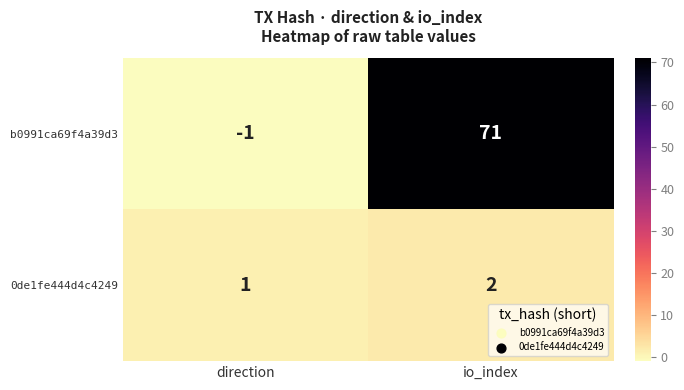

True or false: b0991ca69f4a39d3 has a value of 31 at io_index.

False